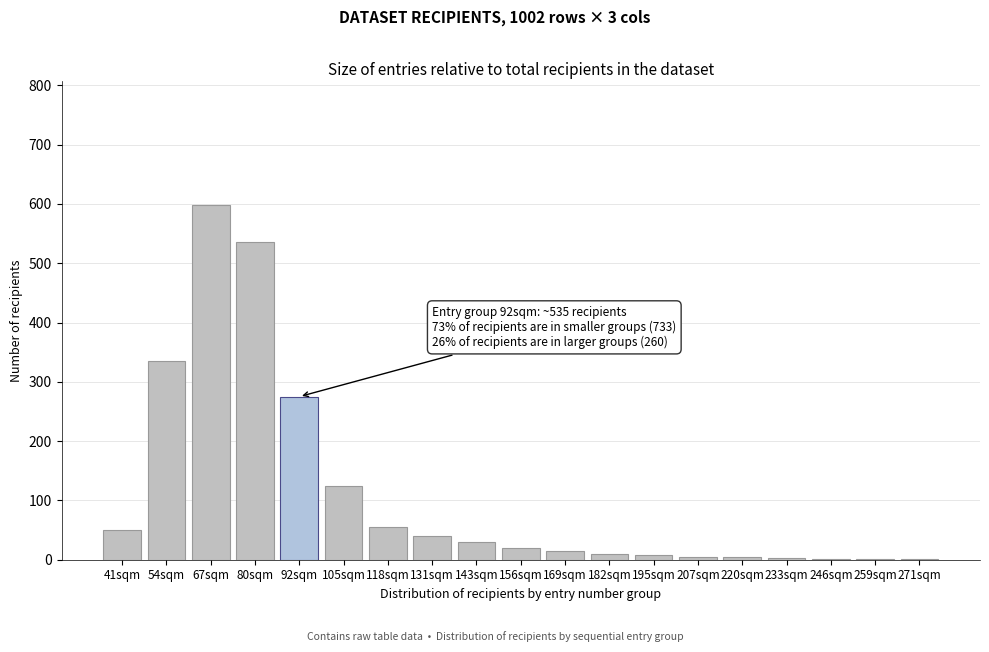

Which has a higher value, 156sqm or 131sqm?

131sqm